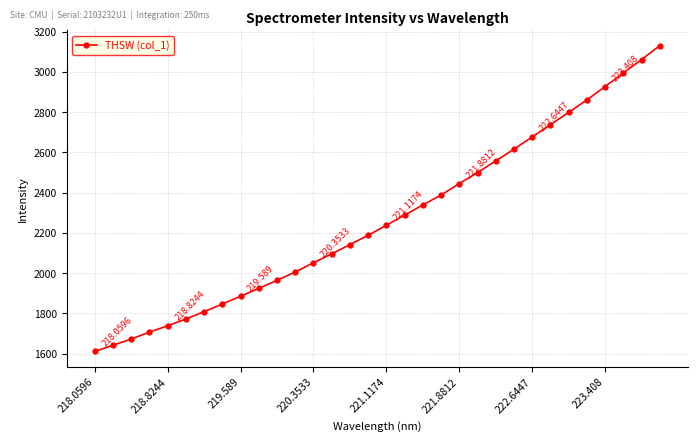

How many data points does each series have?

32